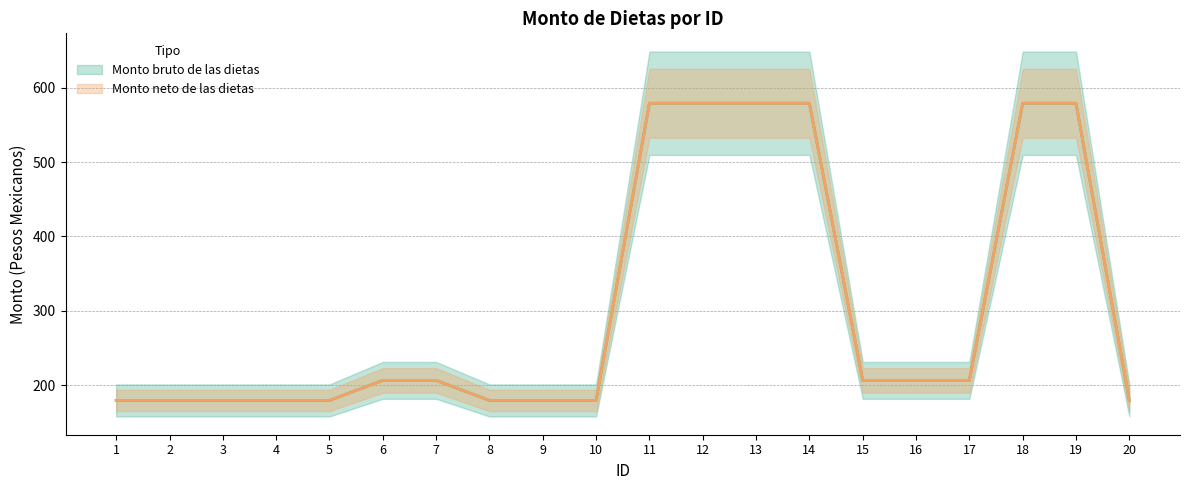

True or false: Monto bruto de las dietas has a value of 179.5 at 4.

True